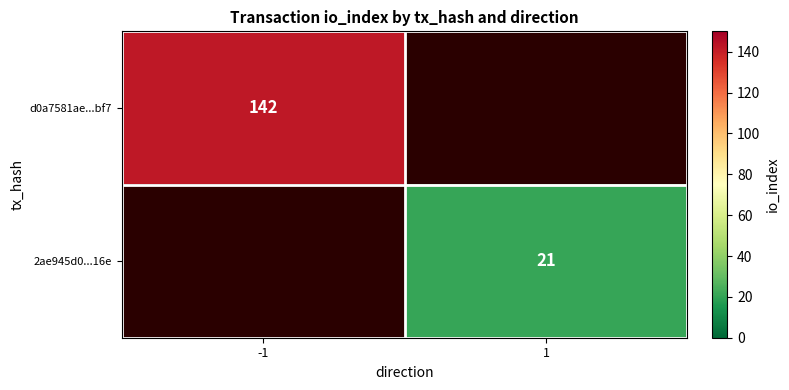

The d0a7581ae...bf7 series shows 69.9 at -1. True or false?

False